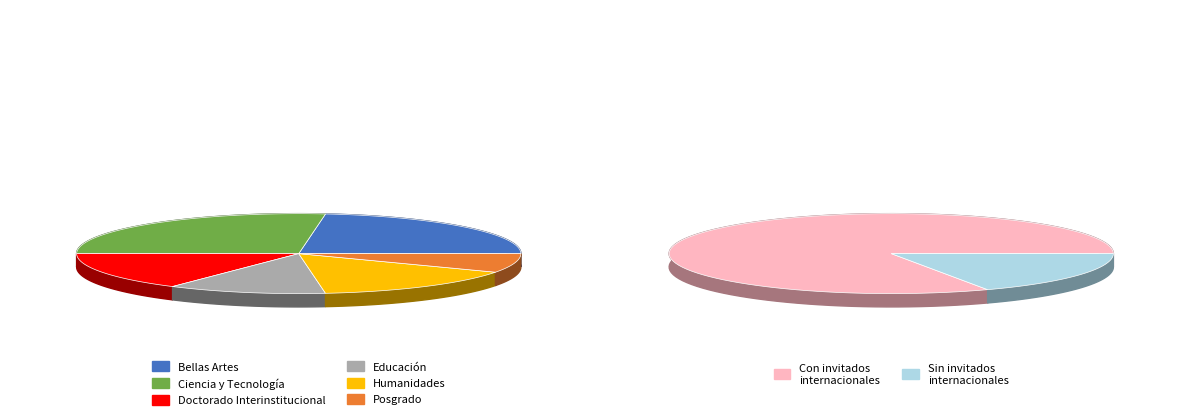

True or false: Humanidades accounts for 29% of the total.

False